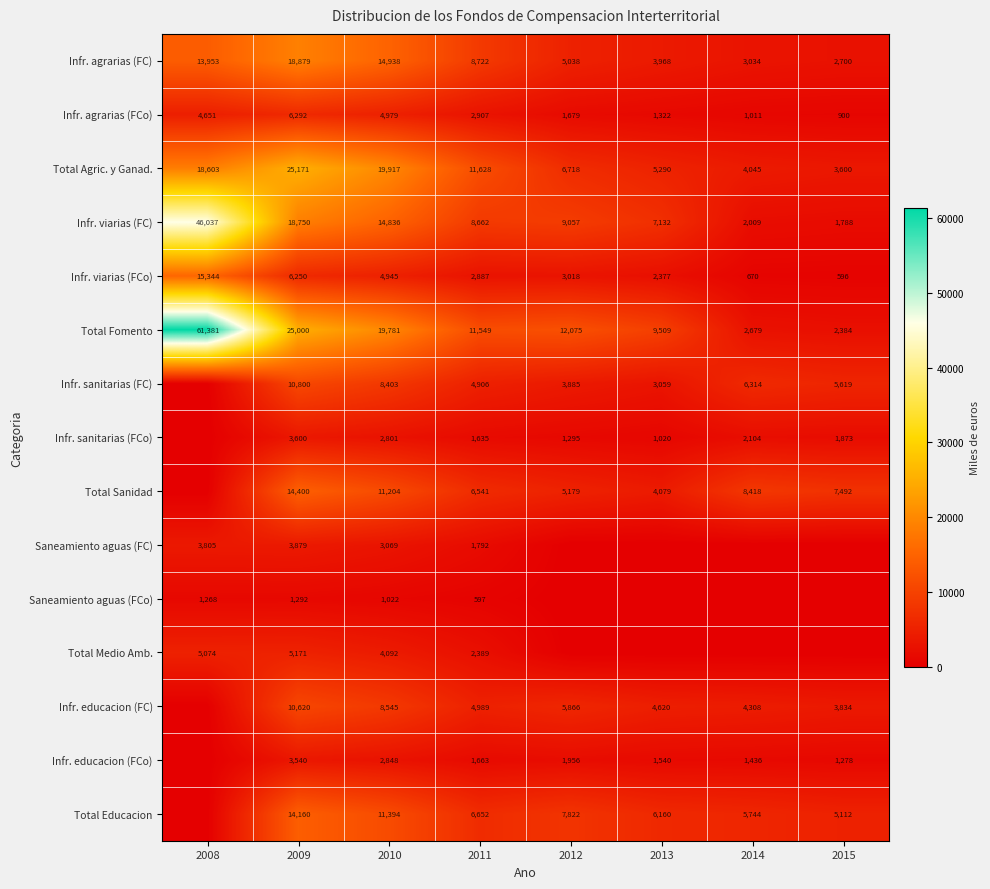

The value of Infr. viarias (FC) at 2015 is 1788. True or false?

True